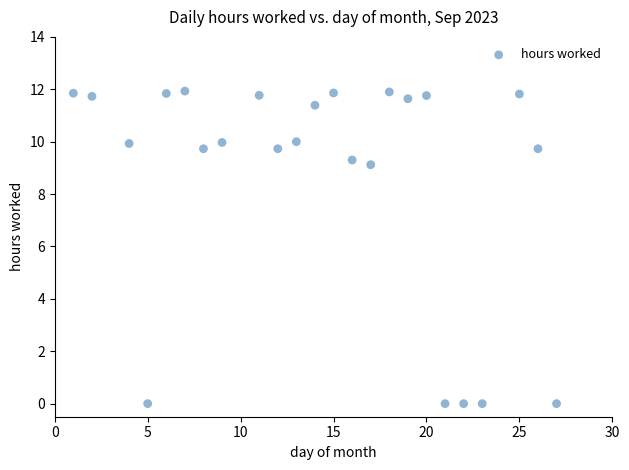

What Y value in the scatter plot is closest to 5?

9.1